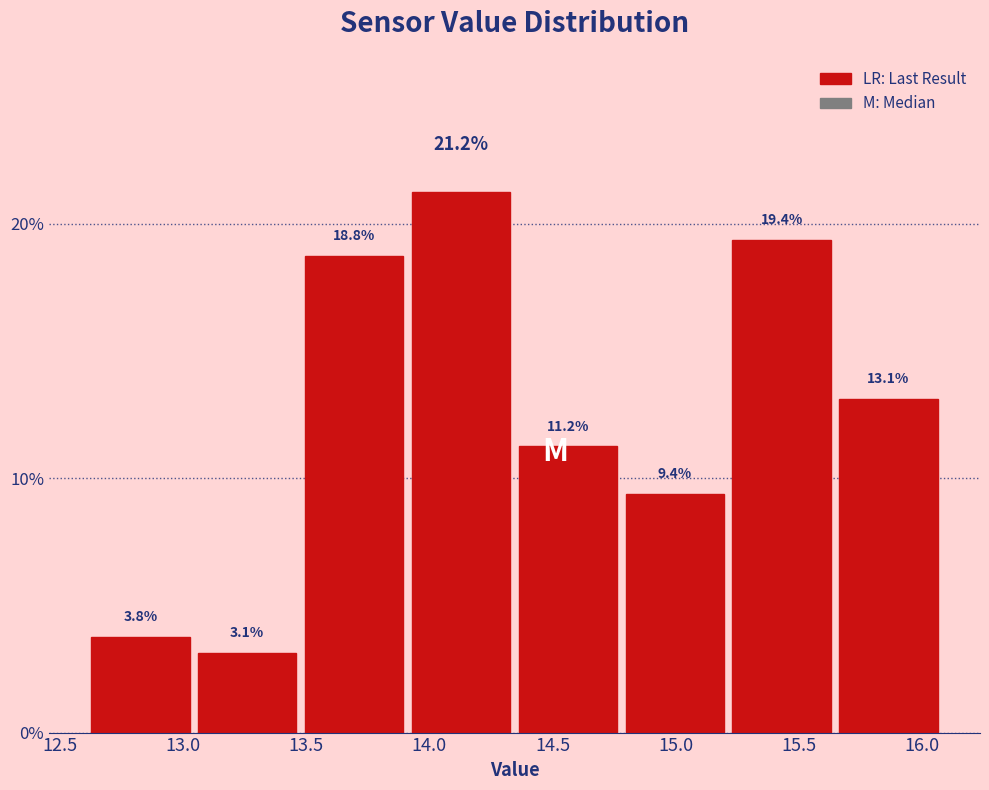

How tall is the bar that spans 15.20 to 15.65 on the x-axis? The bar edges are not printed on the chart, so give them approximately, as read against the axis.

19.4